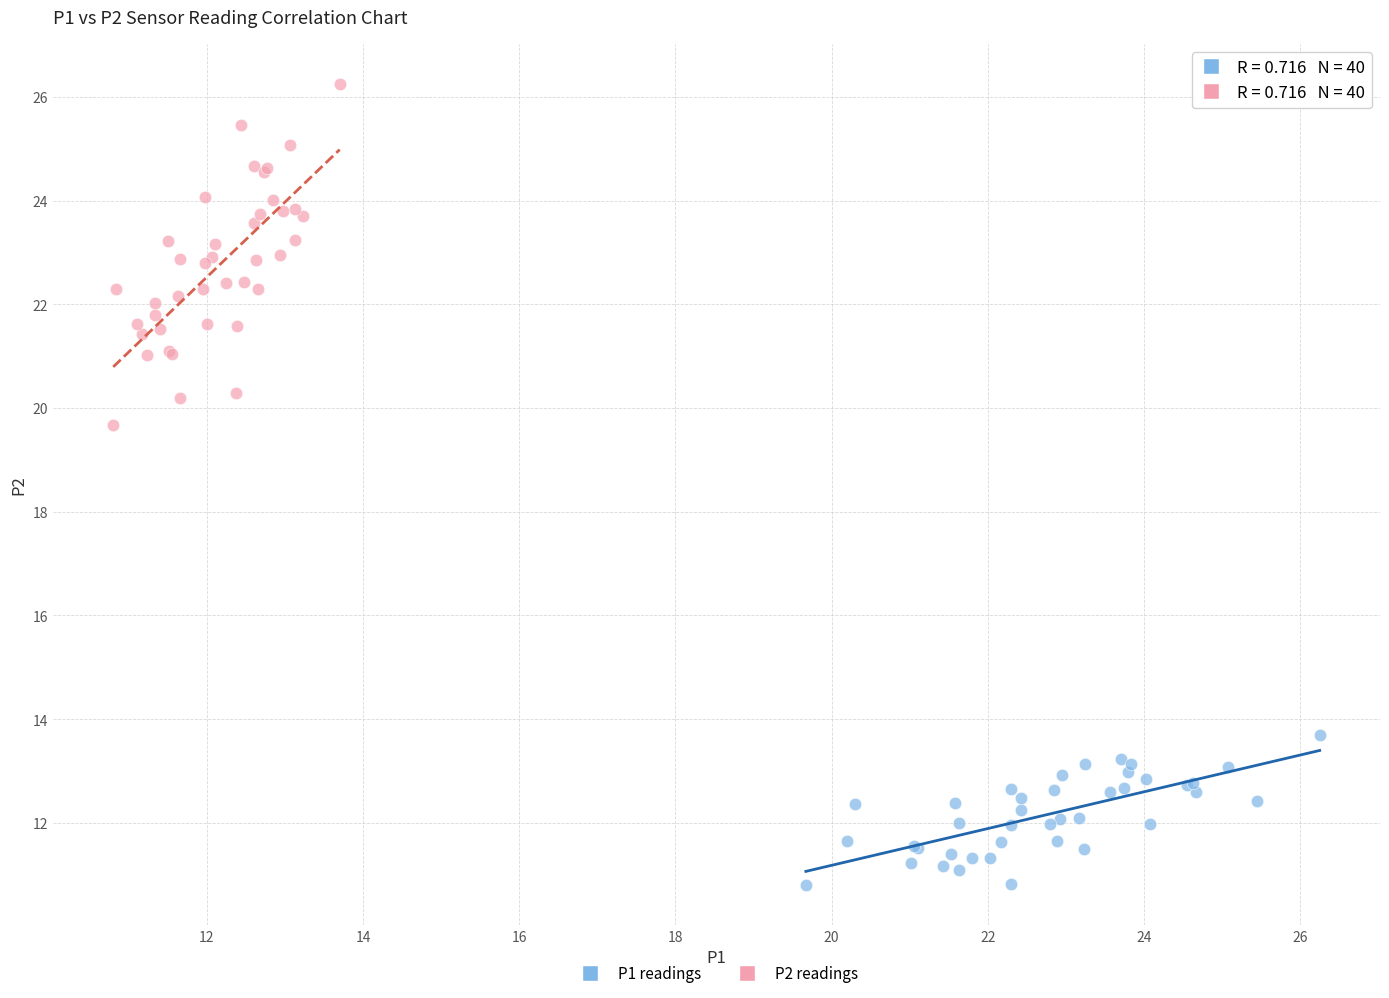

Which series has the widest spread of Y values?

P2 readings